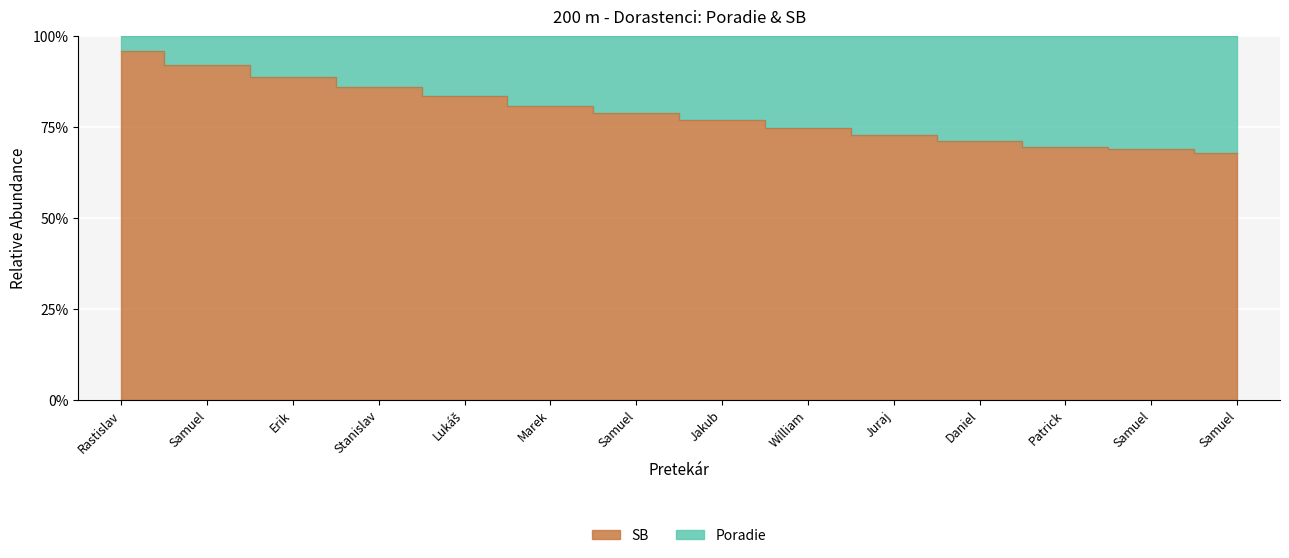

Is it true that the value at Erik is 89.0?

True